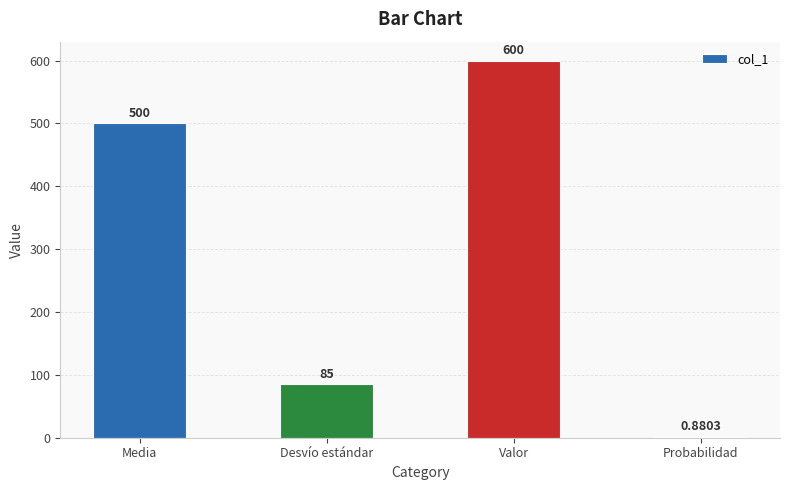

The value at Valor is 171.5. True or false?

False